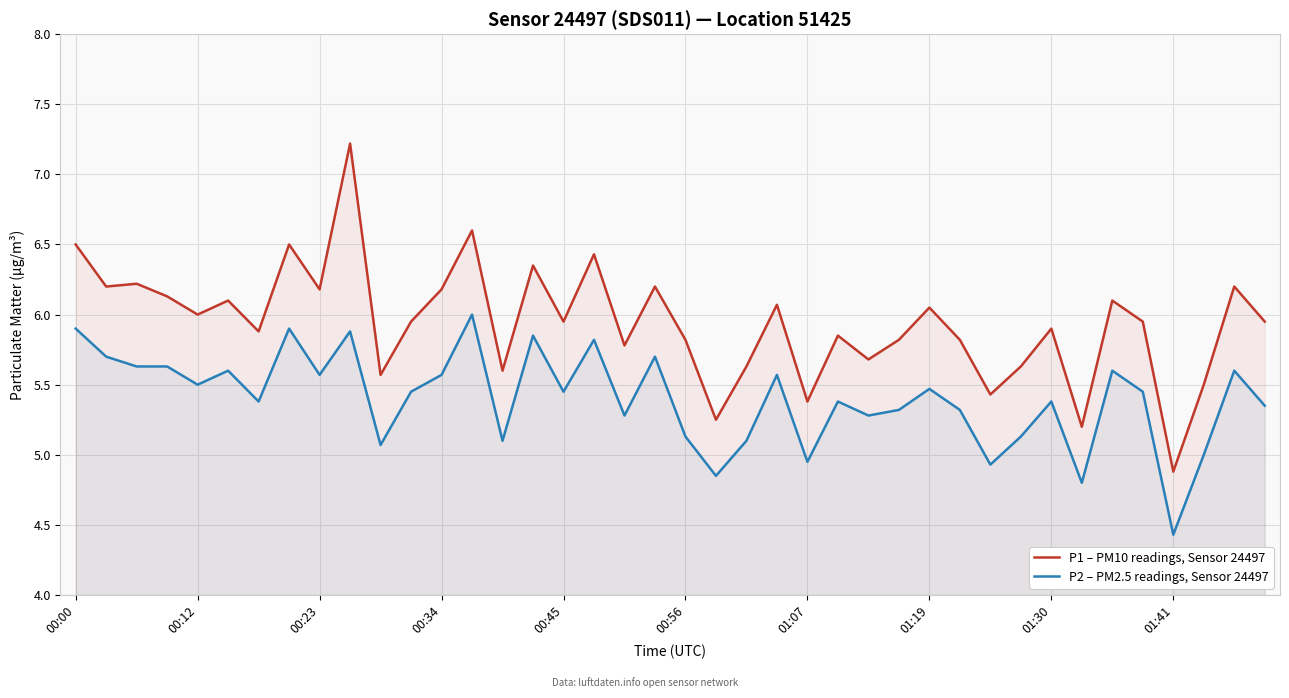

How many interior local valleys does the P1 – PM10 readings, Sensor 24497 series have?

14